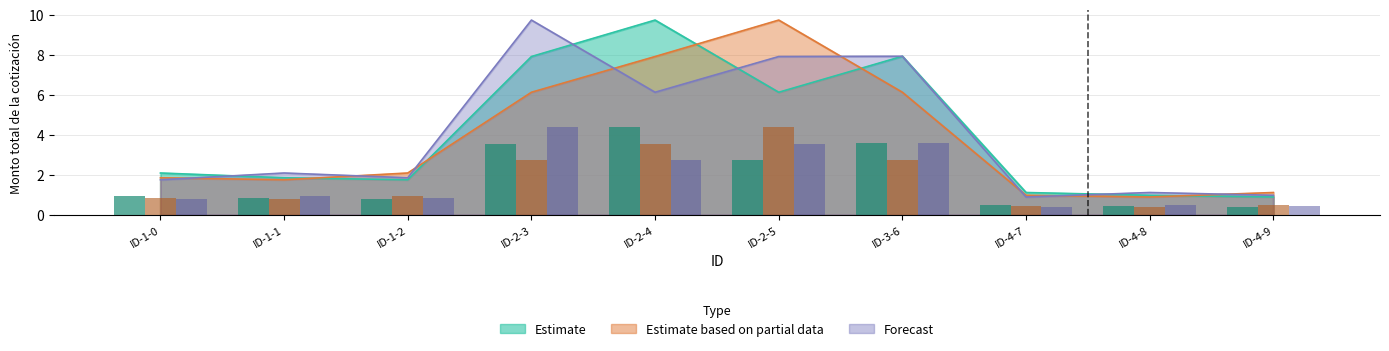

What are all the series names shown in the legend?

Estimate, Estimate based on partial data, Forecast